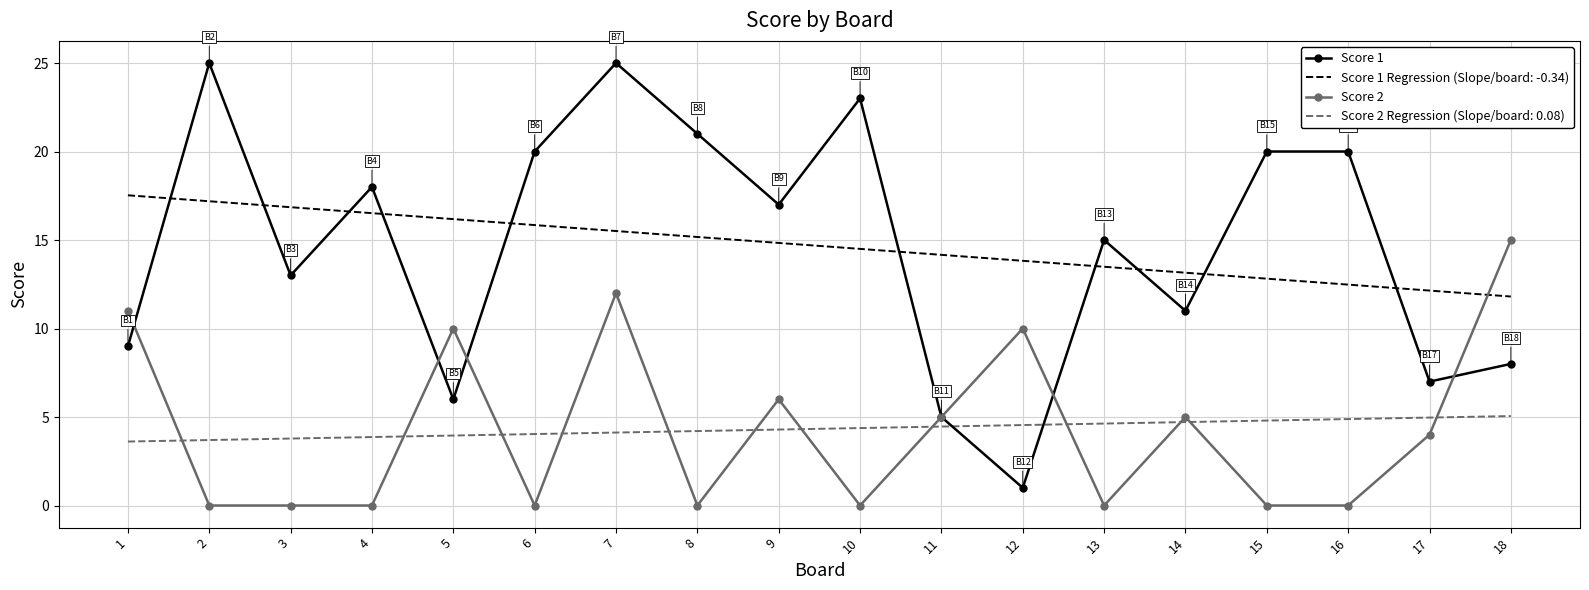

At 16, list the series in order from largest to smallest.

Score 1, Score 1 Regression (Slope/board: -0.34), Score 2 Regression (Slope/board: 0.08), Score 2